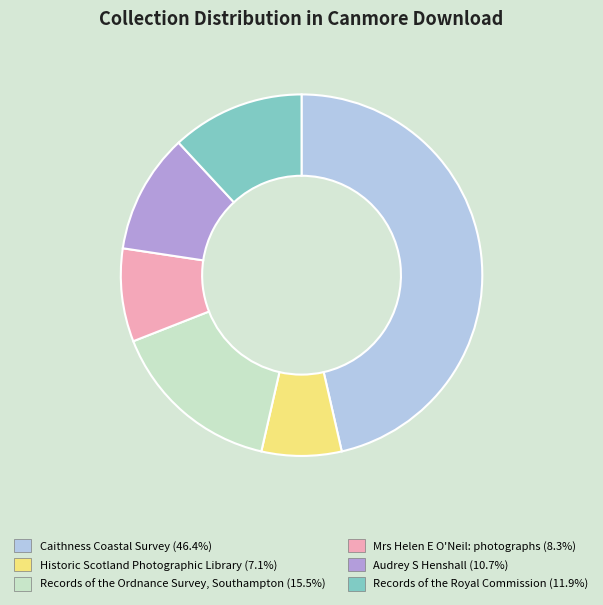

Approximately how many times larger is the value at Records of the Ordnance Survey, Southampton compared to Audrey S Henshall?

1.4